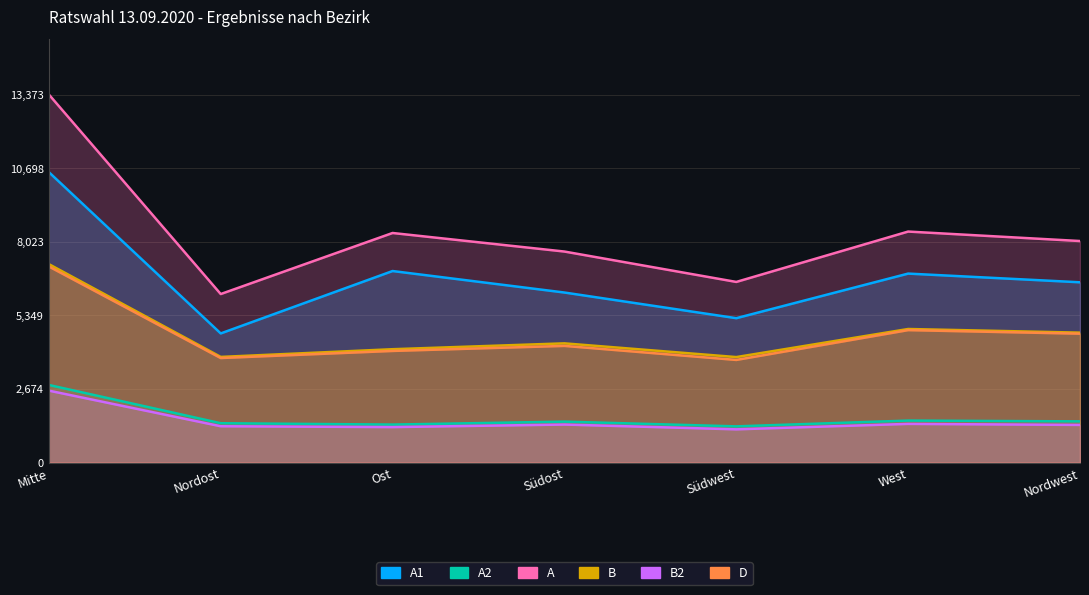

True or false: B and B2 intersect in this chart.

False